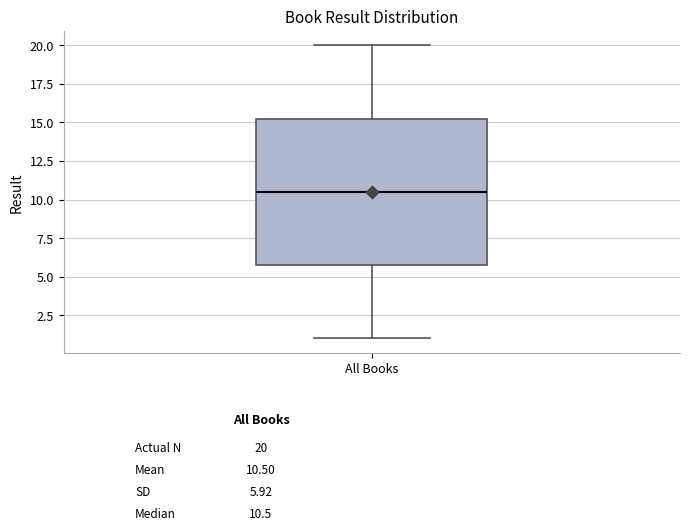

Read this box plot against the y-axis: the position of the median line, the range covered by the box, and the ends of both whiskers. The values are not printed on the chart, so give them approximately, as read against the axis.

median 10.5, box 6.0 to 15.5, whiskers 1.0 to 20.0